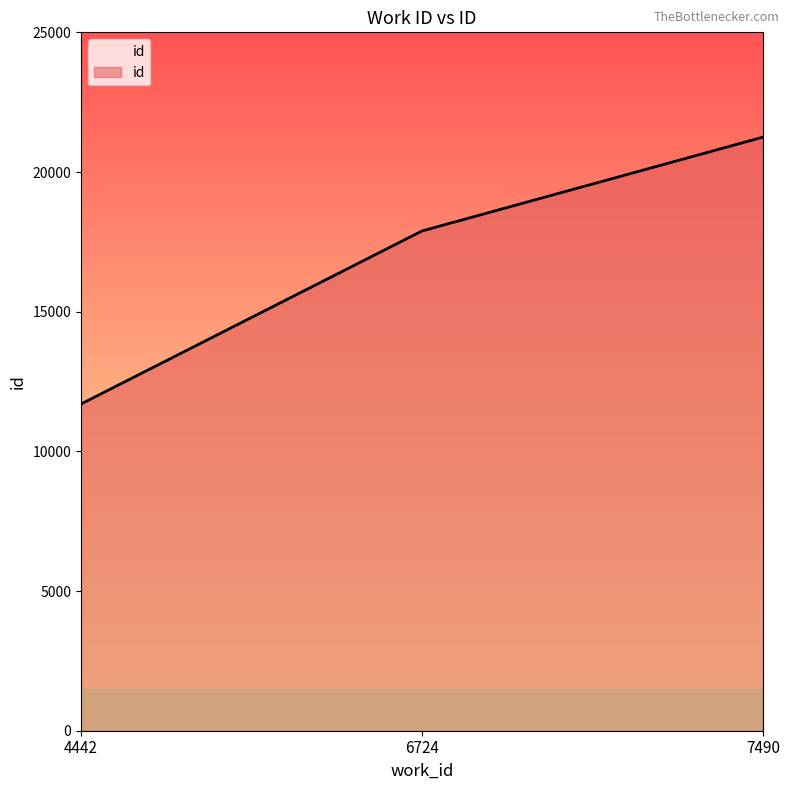

List the labels in order of value, smallest first.

4442, 6724, 7490